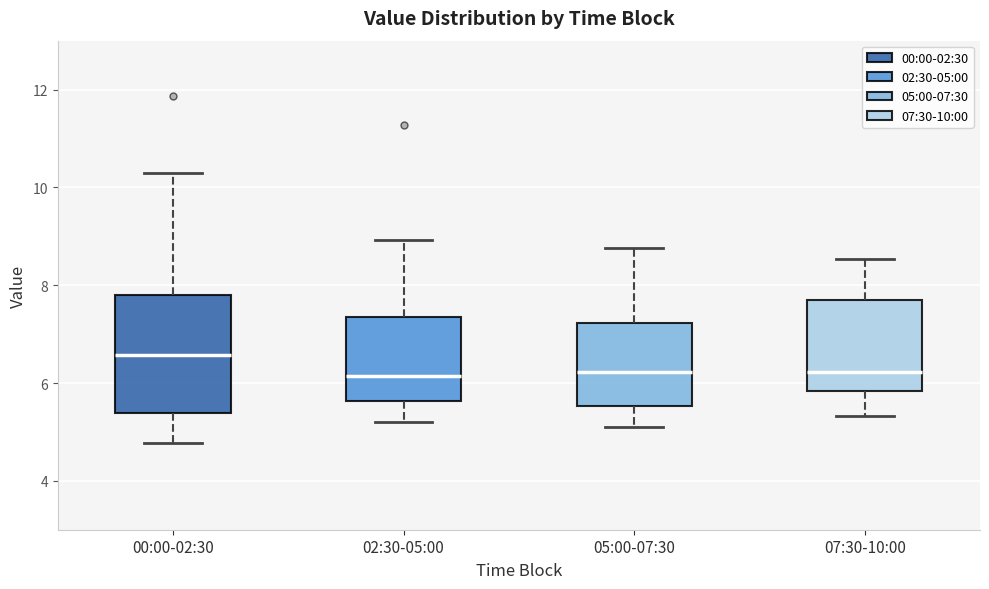

Reading left to right, read every box against the y-axis: the position of its median line, the range the box covers, and the ends of its whiskers. The values are not printed on the chart, so give them approximately, as read against the axis.

00:00-02:30: median 6.6, box 5.4 to 7.8, whiskers 4.8 to 10.4
02:30-05:00: median 6.2, box 5.6 to 7.4, whiskers 5.2 to 9.0
05:00-07:30: median 6.2, box 5.6 to 7.2, whiskers 5.2 to 8.8
07:30-10:00: median 6.2, box 5.8 to 7.8, whiskers 5.4 to 8.6